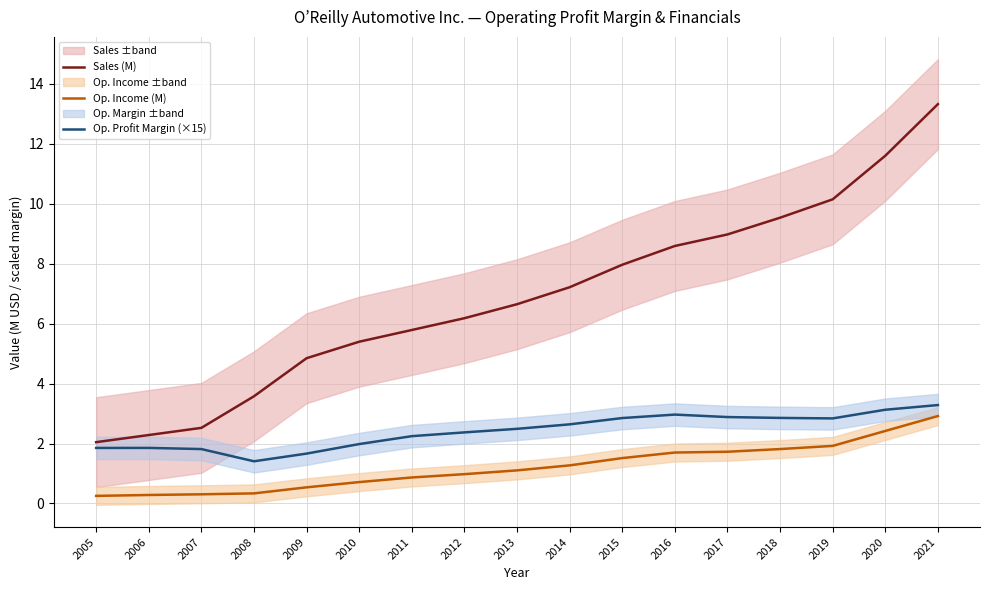

True or false: Op. Income (M) and Sales (M) intersect in this chart.

False